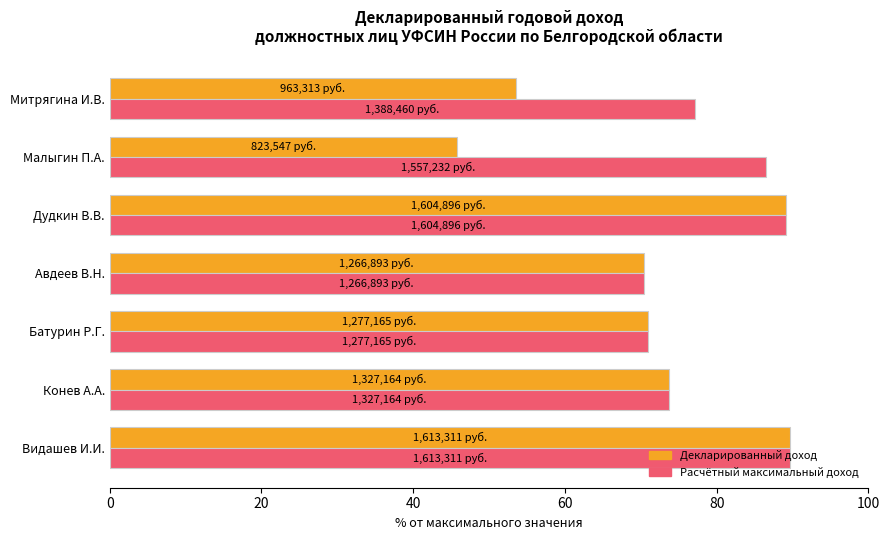

What is the total value across all series at Митрягина И.В.?

130.7